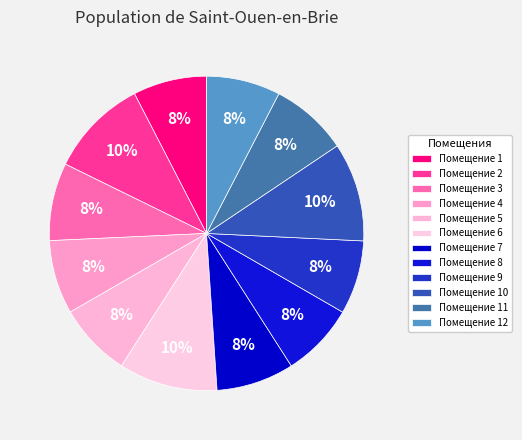

How many slices are in this pie chart?

12